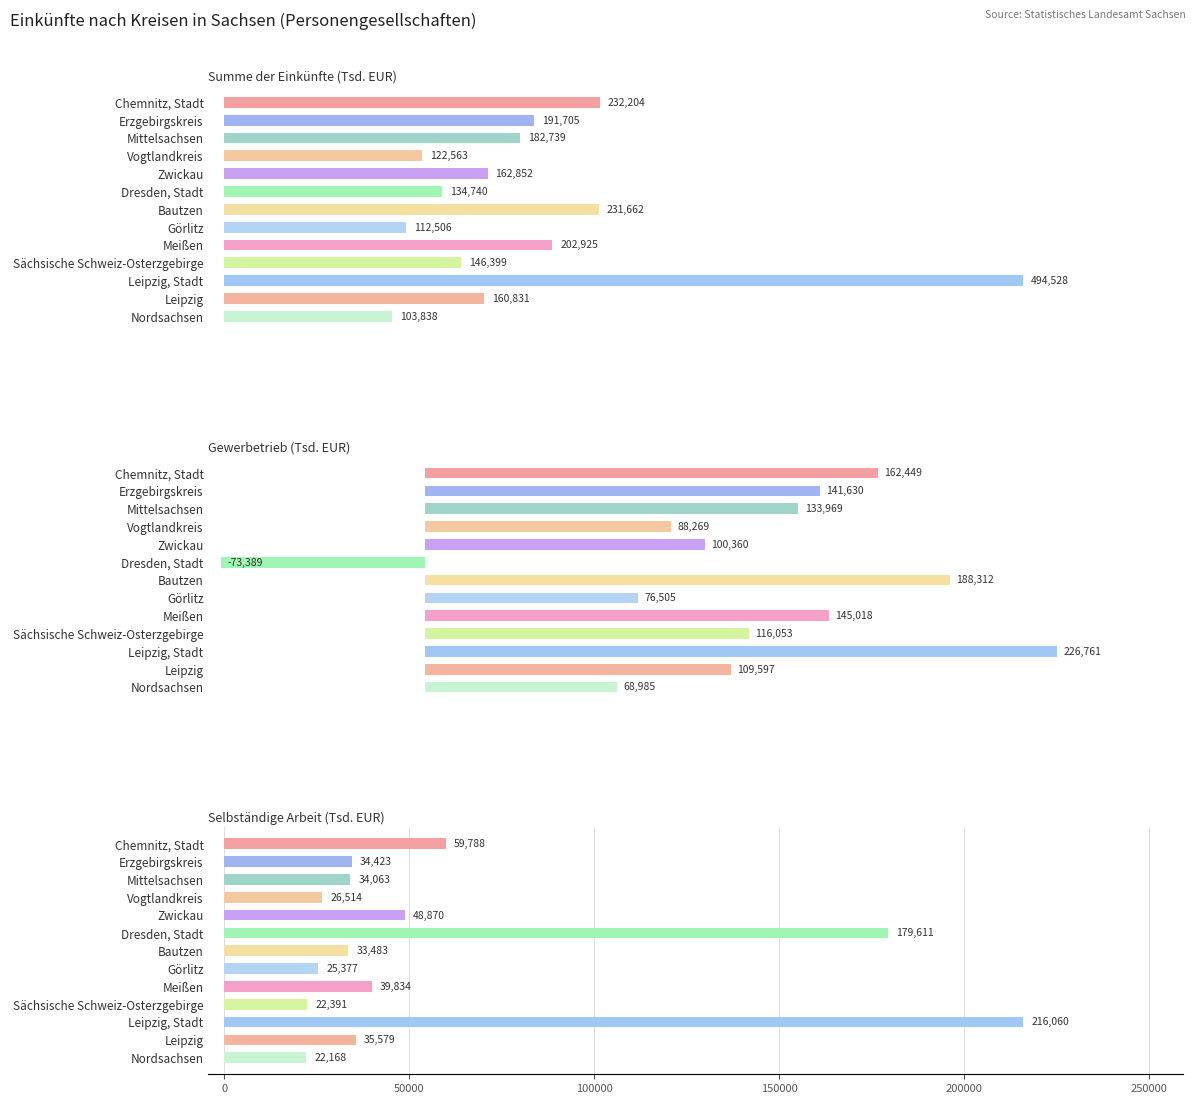

What is the smallest value displayed?

-73389